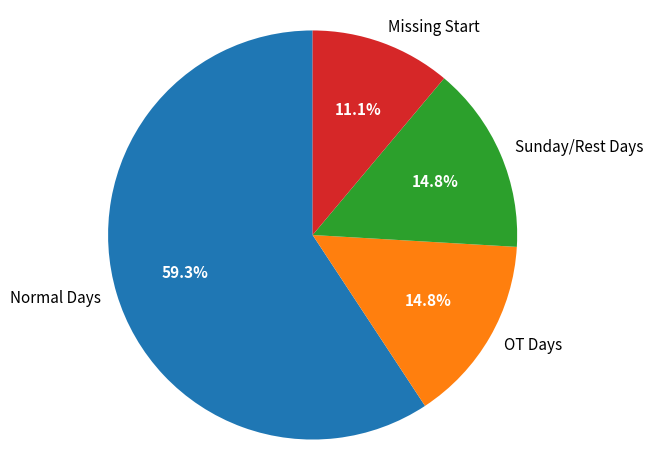

Is the sum of Missing Start and Normal Days greater than half?

Yes